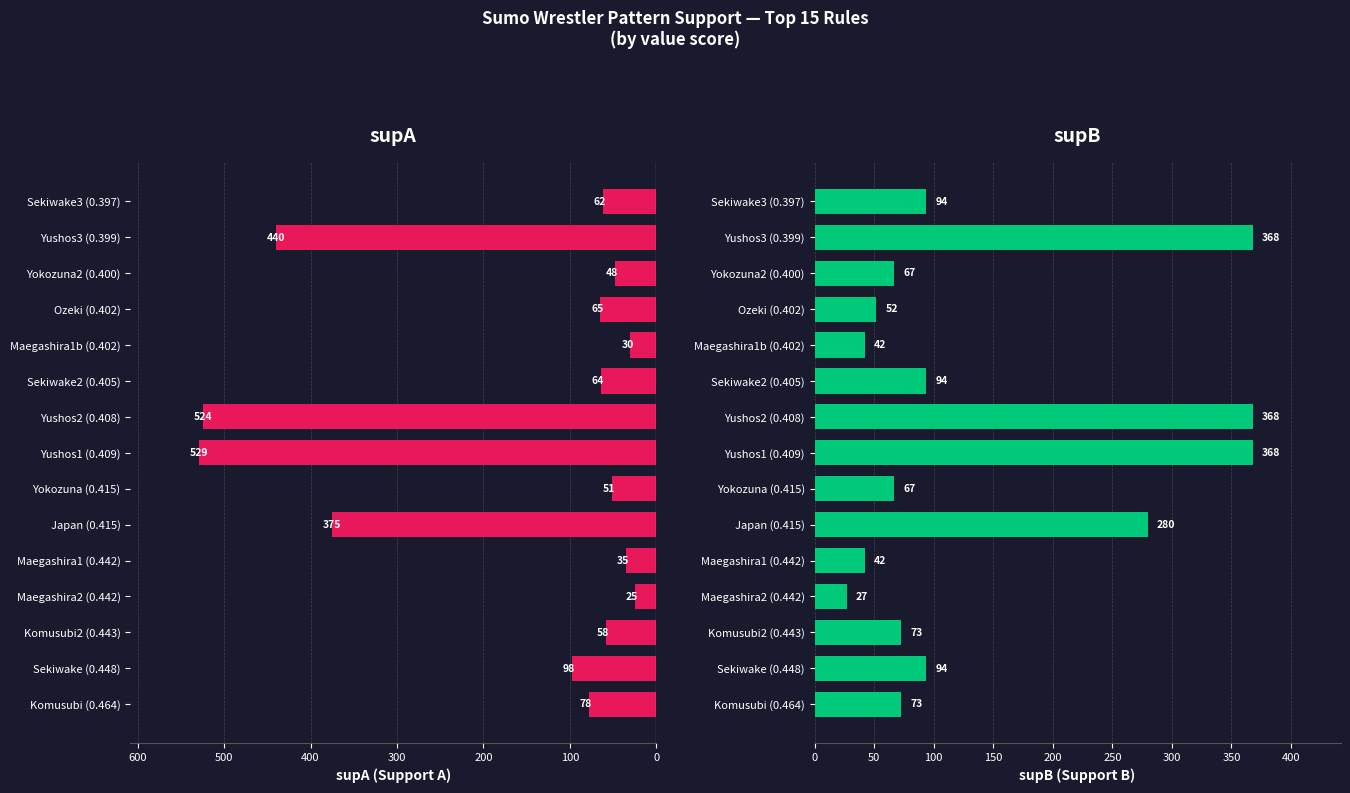

Is it true that supA equals 31 at 200?

False